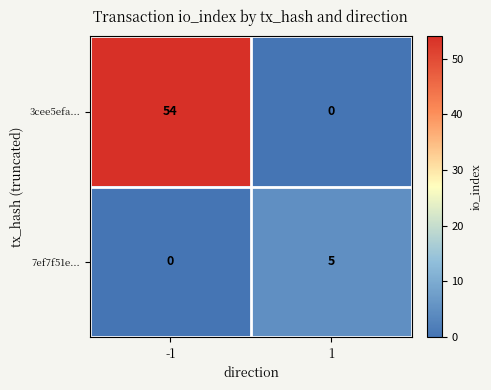

The 7ef7f51e... series shows 5 at 1. True or false?

True